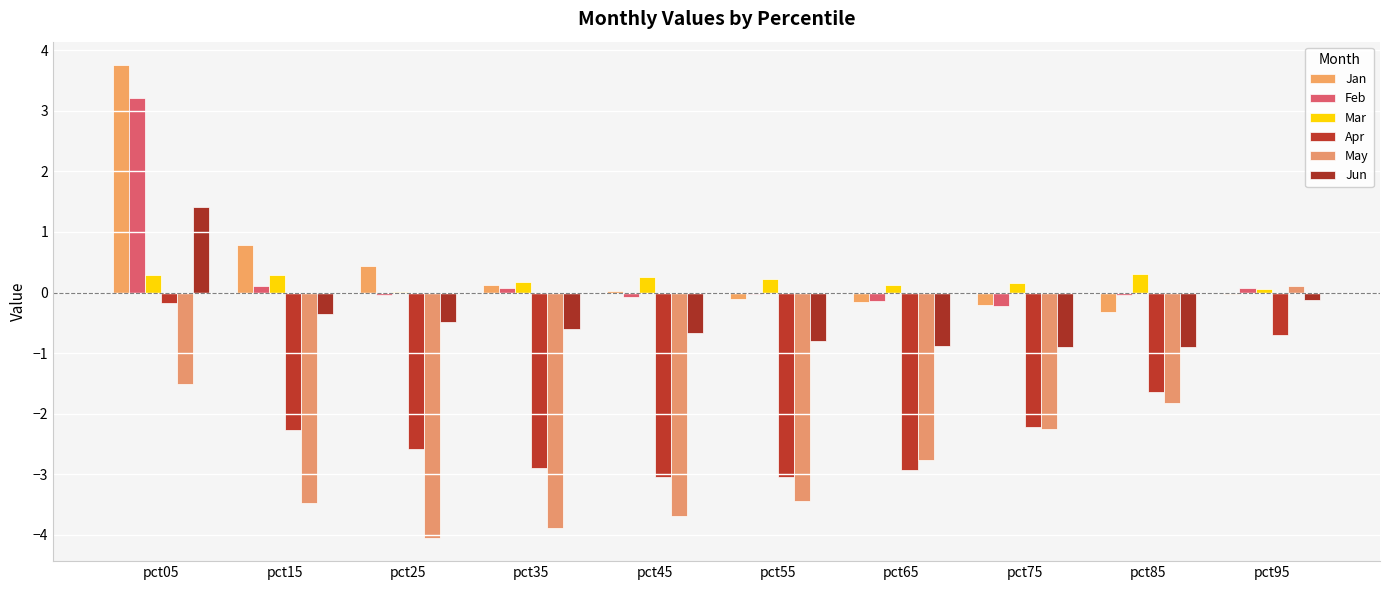

Read the Jun value at pct35.

-0.6